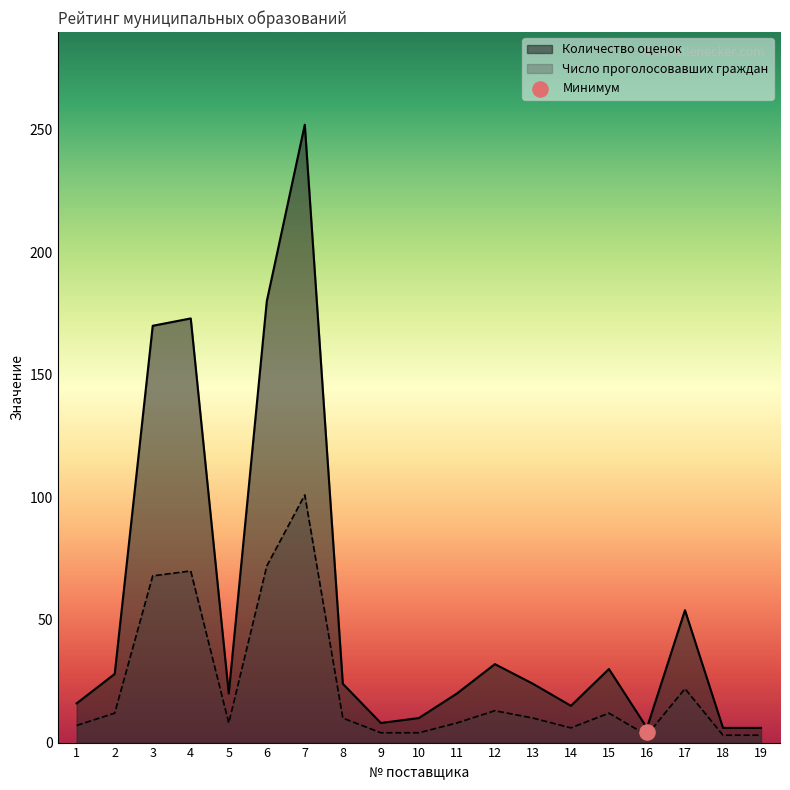

What is the total value across all series at 16?

9